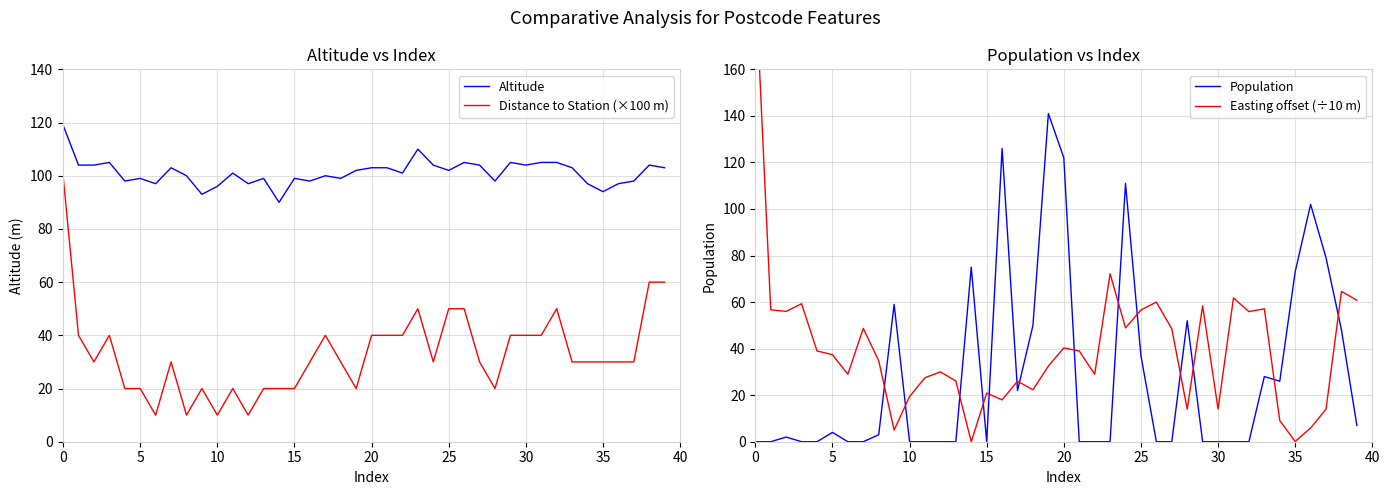

What is the label of the 29th point from the left?

28